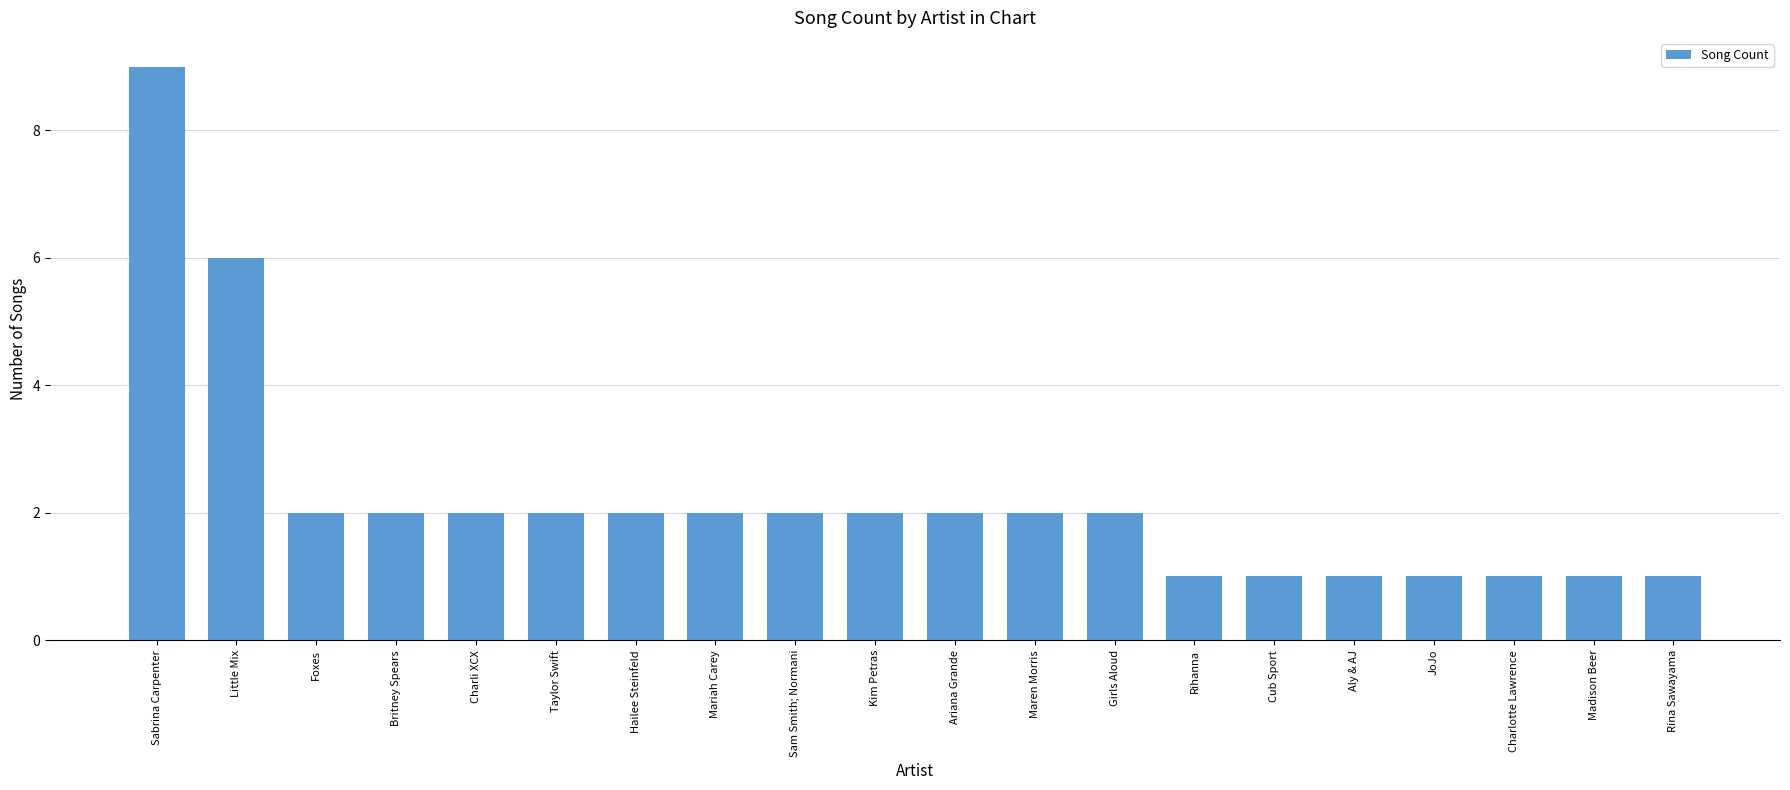

Reading left to right, list all the values displayed in this chart.

9	6	2	2	2	2	2	2	2	2	2	2	2	1	1	1	1	1	1	1